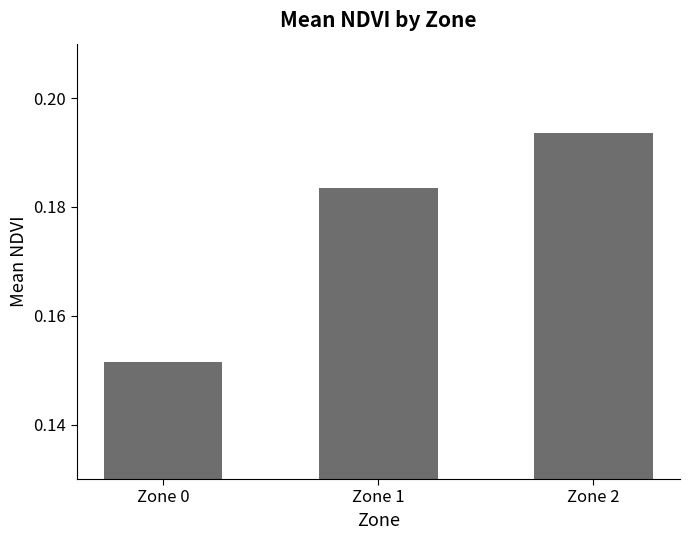

True or false: the data shows 0.1 at Zone 0.

False